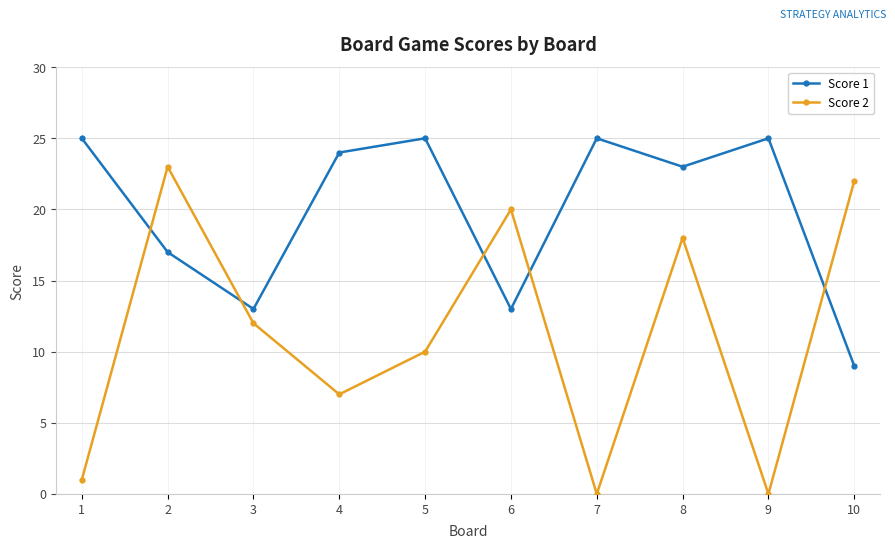

Between 4 and 8, which series saw the biggest shift?

Score 2